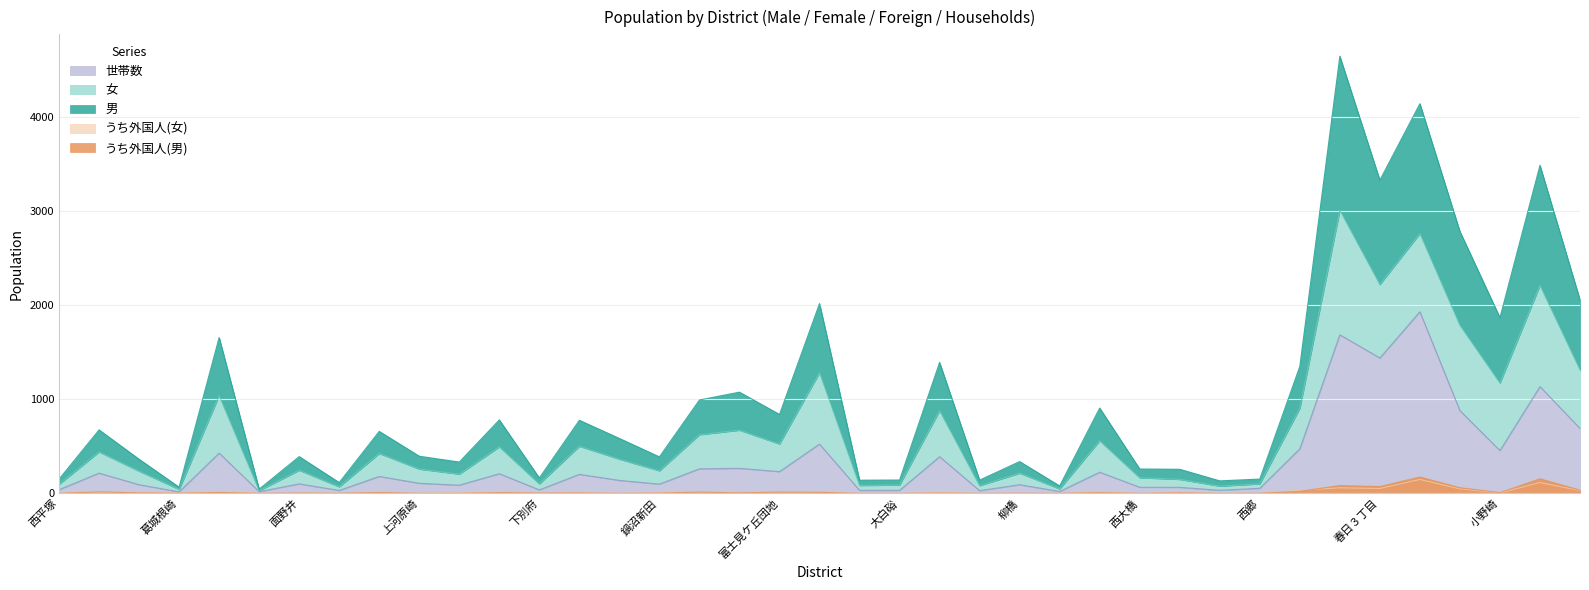

Which series has the largest total across all categories?

男